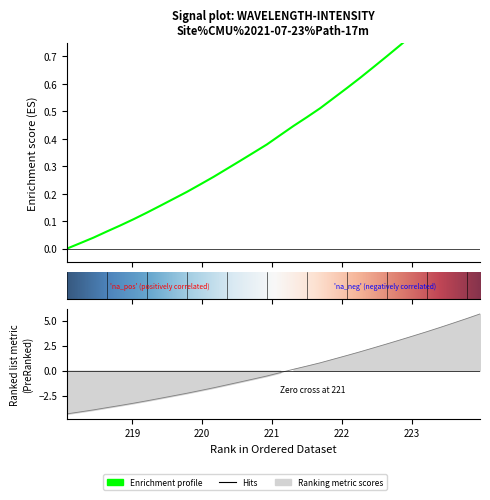

Where is the data nearest to the value 0?

218.0596